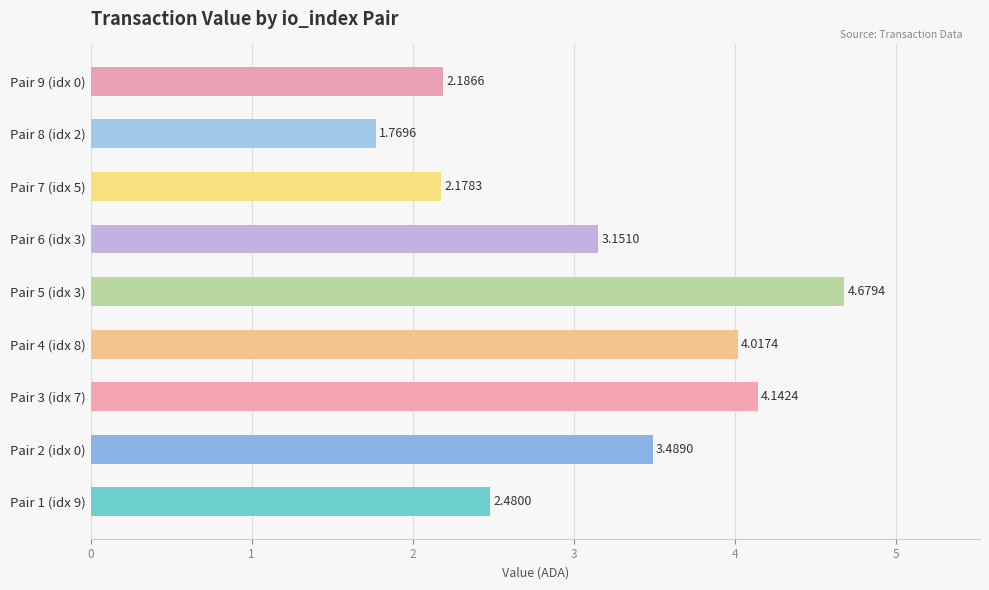

List the labels in order of value, smallest first.

Pair 8 (idx 2), Pair 7 (idx 5), Pair 9 (idx 0), Pair 1 (idx 9), Pair 6 (idx 3), Pair 2 (idx 0), Pair 4 (idx 8), Pair 3 (idx 7), Pair 5 (idx 3)